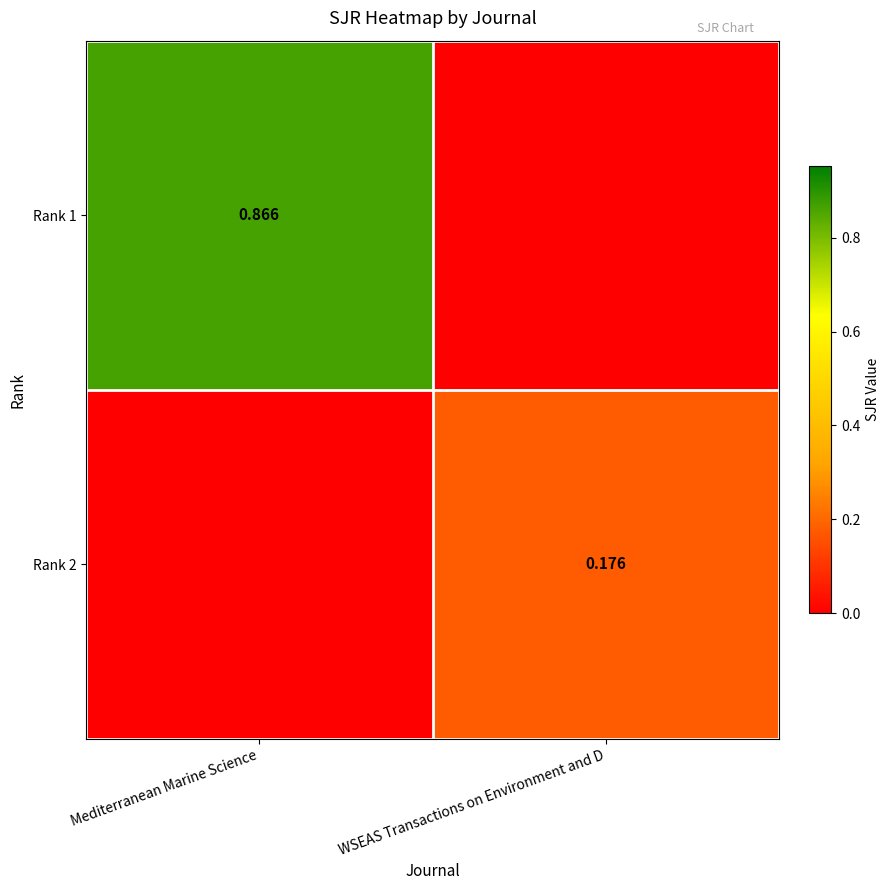

What is the sum of all Rank 1 values?

0.9